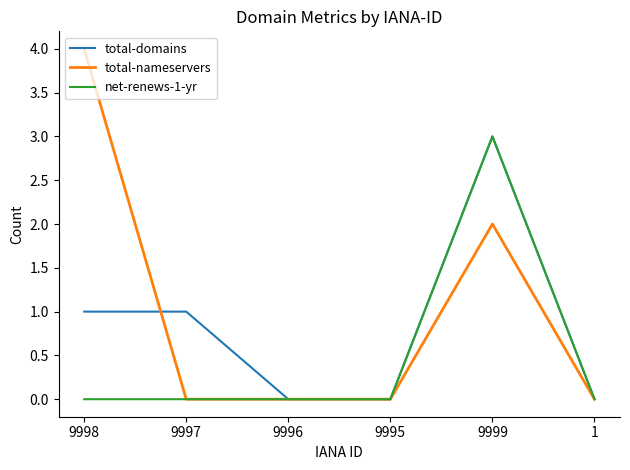

How many lines are shown in the chart?

3